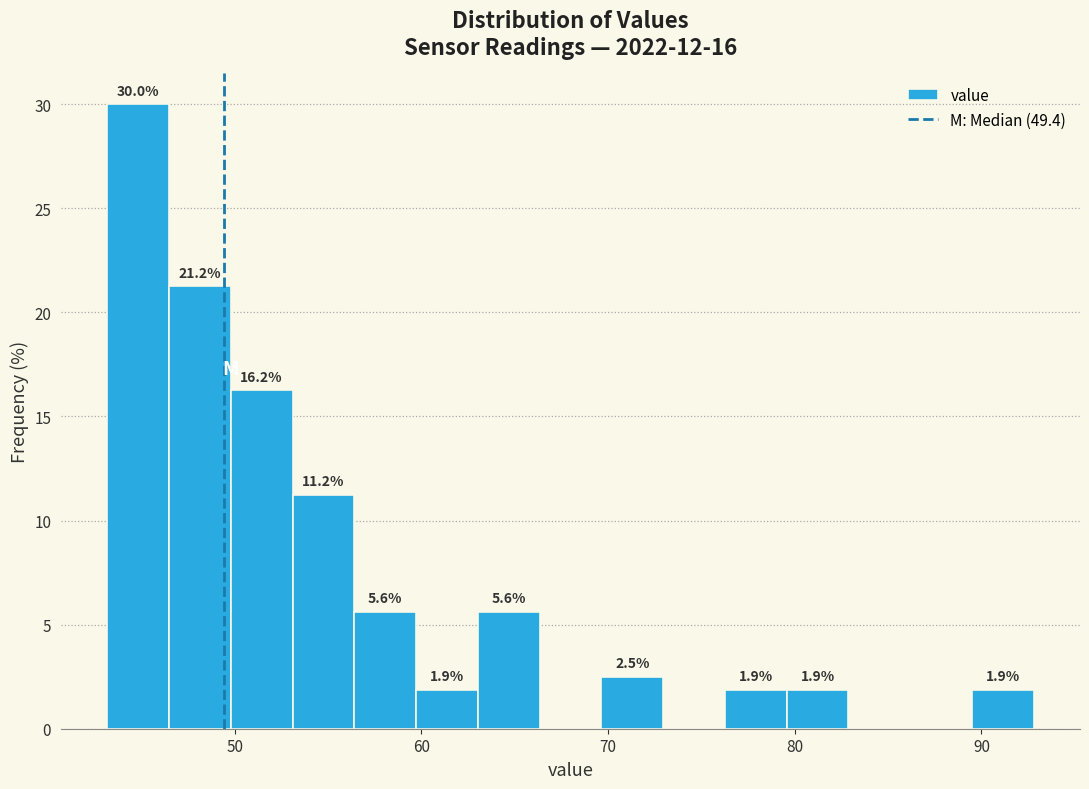

Around what value on the x-axis is the tallest bar? Give the approximate position of its centre, as read against the axis.

45